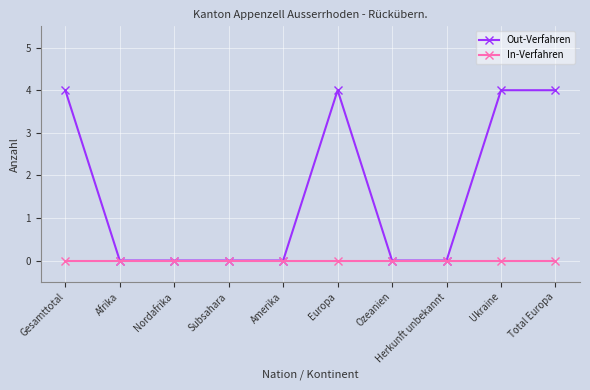

What is the maximum value for Out-Verfahren?

4